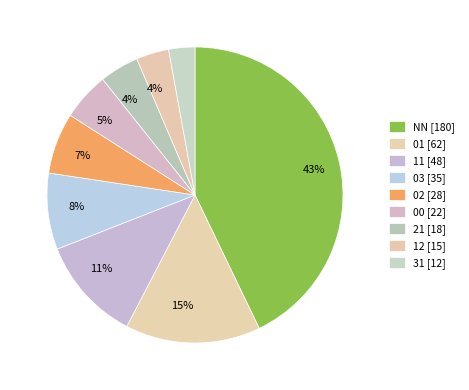

How many segments does this pie chart have?

9